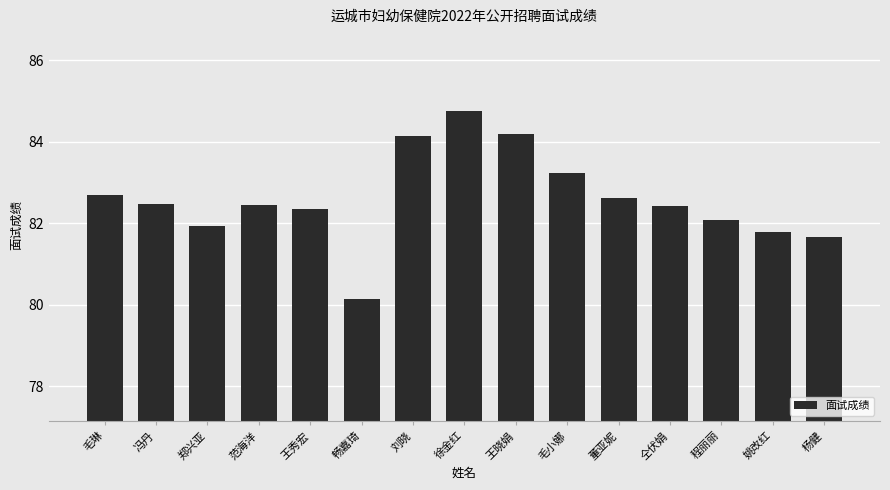

True or false: the data shows 82.5 at 冯丹.

True